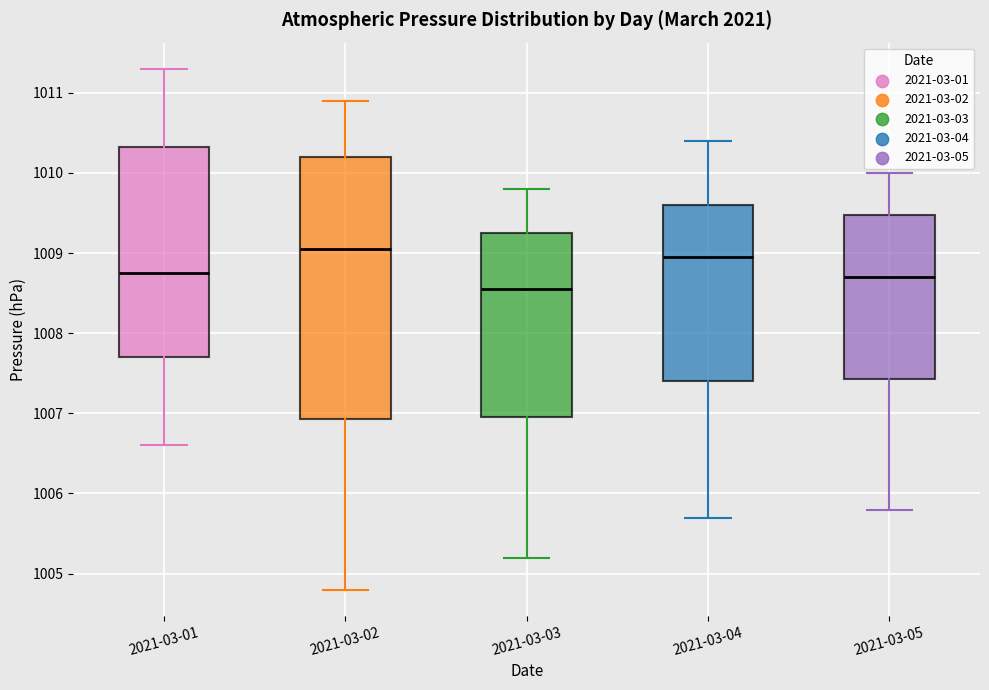

Comparing the boxes themselves (not the whiskers), which one is the tallest?

2021-03-02